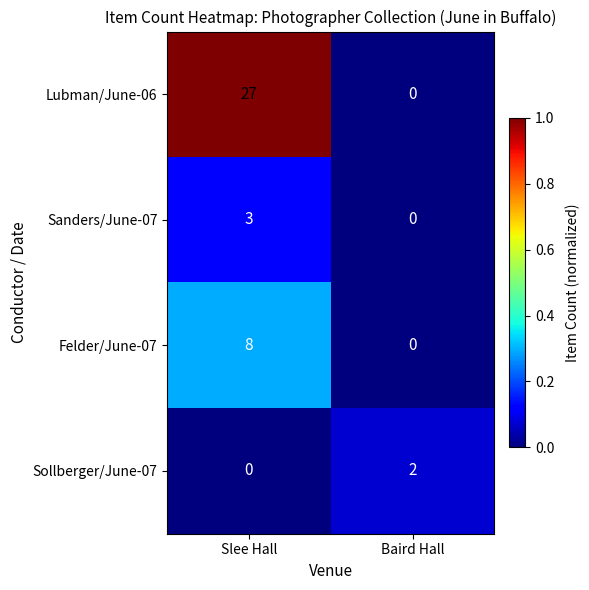

Reading right to left, what are all the values shown in this chart?

Lubman/June-06: 0	27
Sanders/June-07: 0	3
Felder/June-07: 0	8
Sollberger/June-07: 2	0